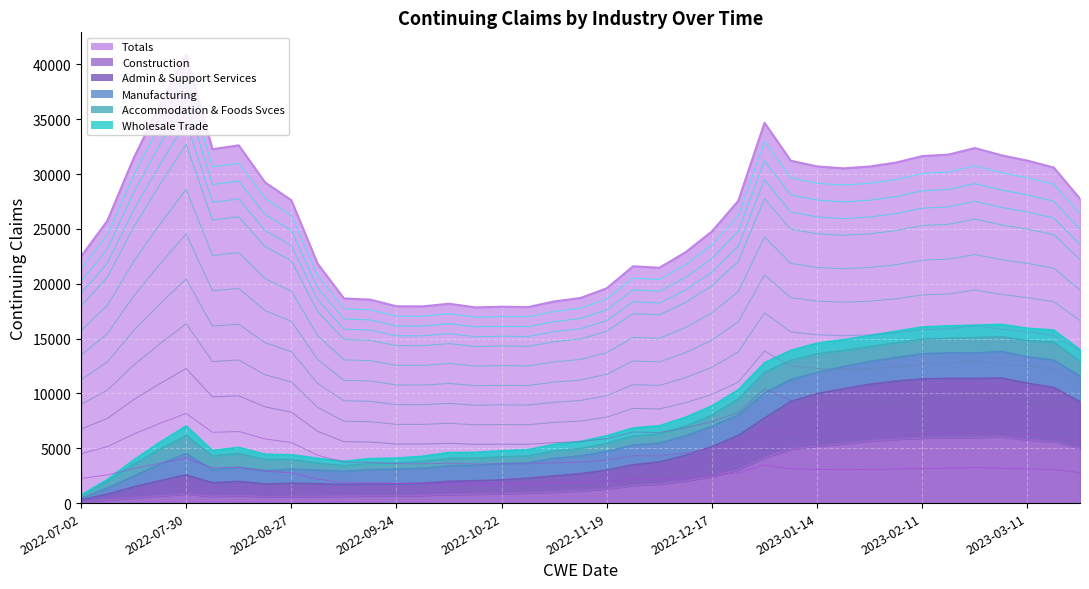

Which category has the highest value in the Construction series?

2023-03-04